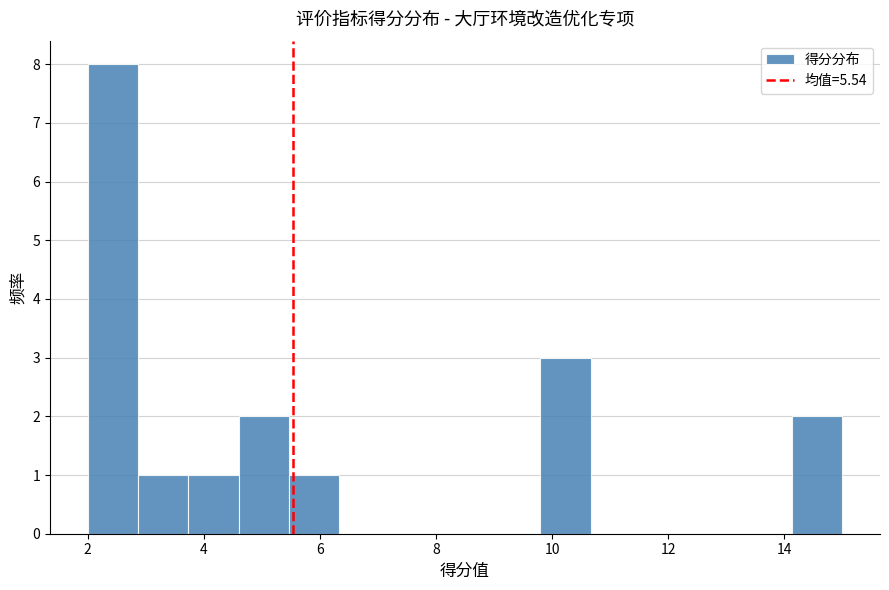

Reading left to right, list every bar in this chart as the range it spans on the x-axis followed by its height. Neither the bar edges nor the heights are printed on the chart, so give them approximately, as read against the axes.

2.0 to 2.8: 8
2.8 to 3.8: 1
3.8 to 4.6: 1
4.6 to 5.4: 2
5.4 to 6.4: 1
6.4 to 7.2: 0
7.2 to 8.0: 0
8.0 to 9.0: 0
9.0 to 9.8: 0
9.8 to 10.6: 3
10.6 to 11.6: 0
11.6 to 12.4: 0
12.4 to 13.2: 0
13.2 to 14.2: 0
14.2 to 15.0: 2